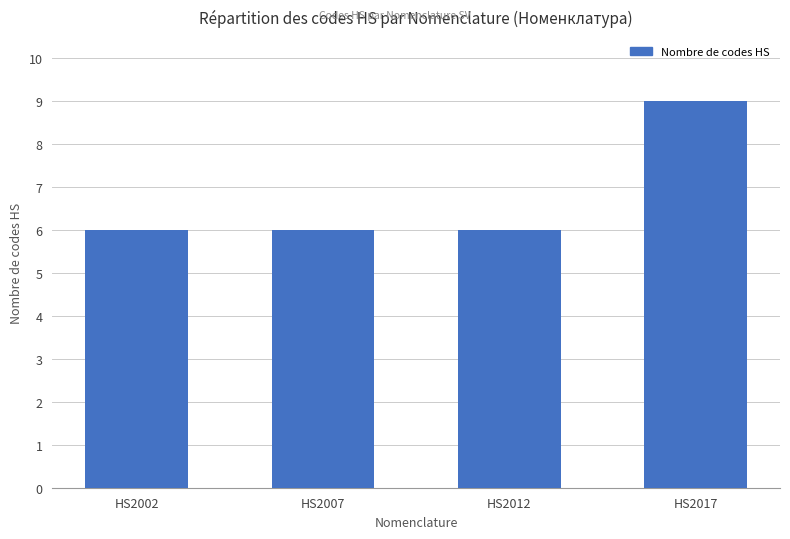

What is the difference between the values at HS2007 and HS2017?

3